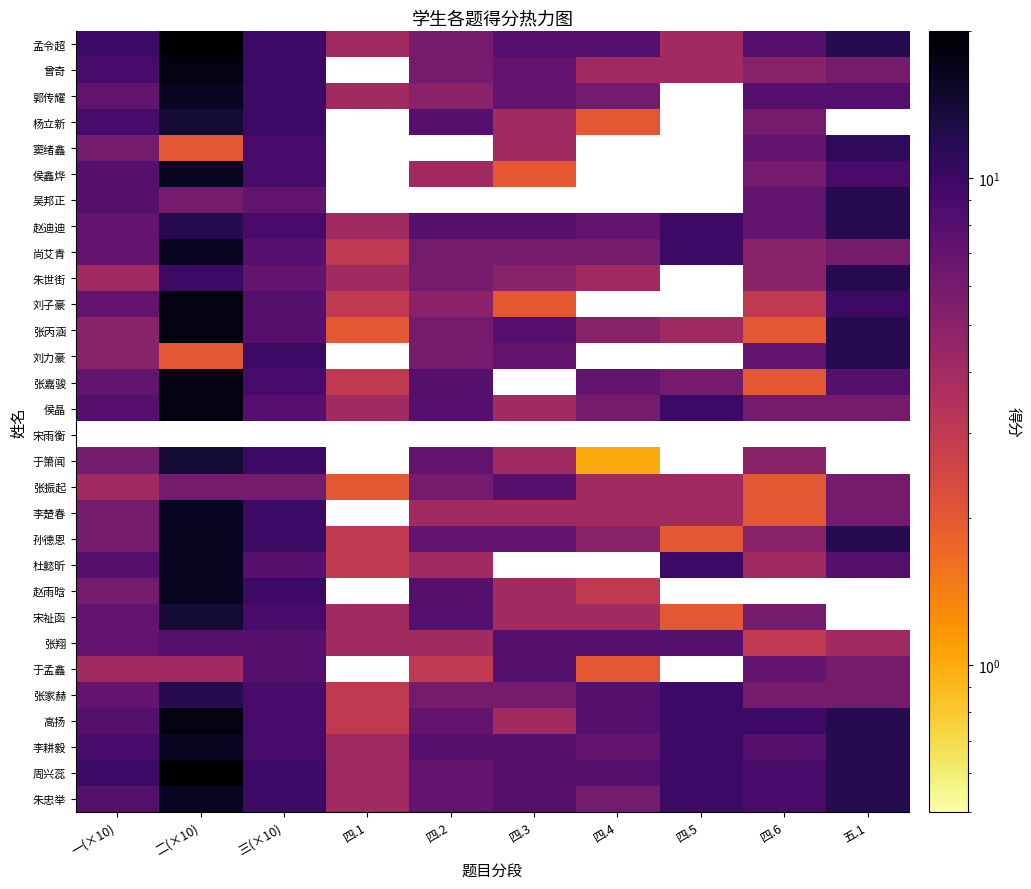

At which category is the sum across all series the highest?

二(×10)